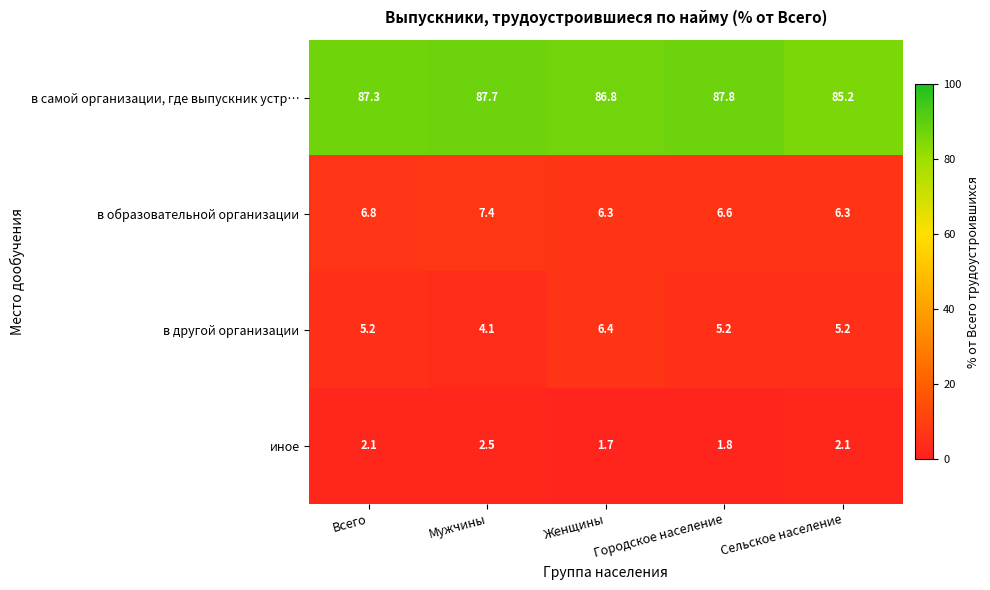

Between Всего and Женщины, which series saw the biggest shift?

в другой организации